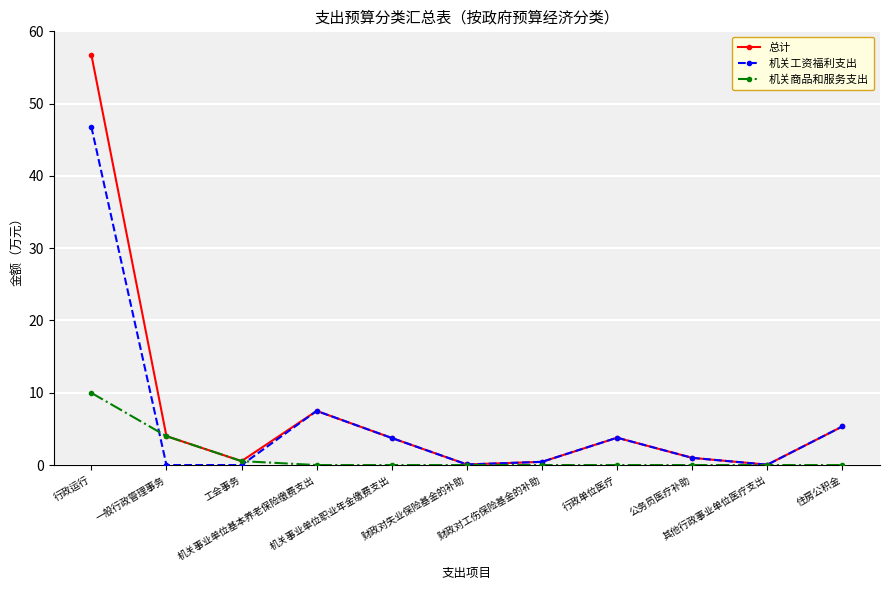

Which series has the widest spread of values?

总计